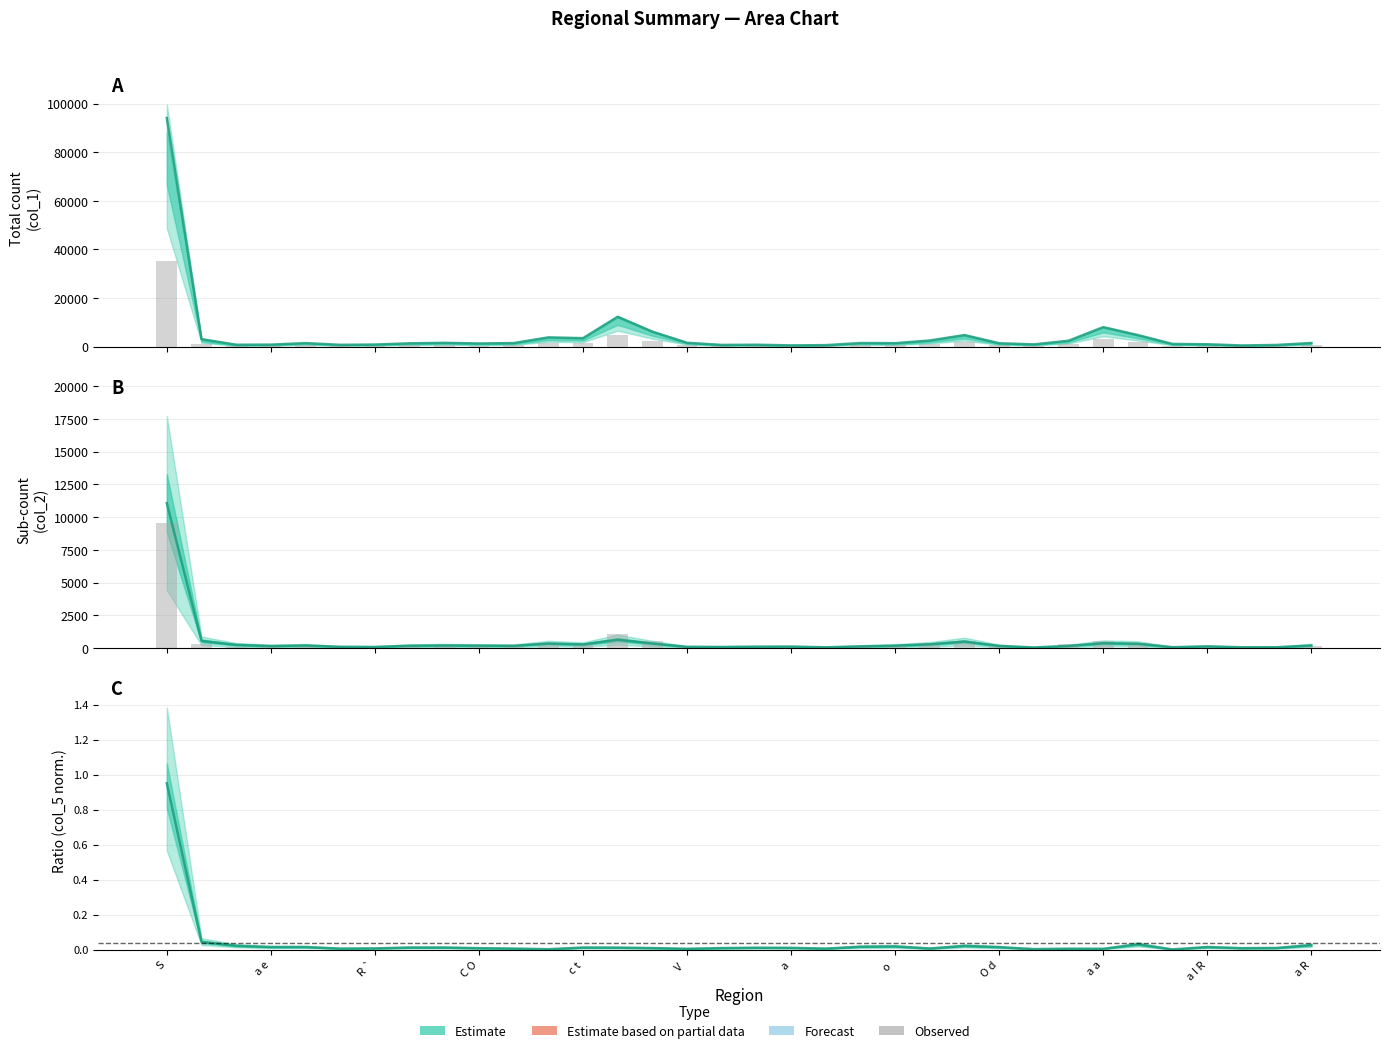

Which series has the widest spread of values?

Observed